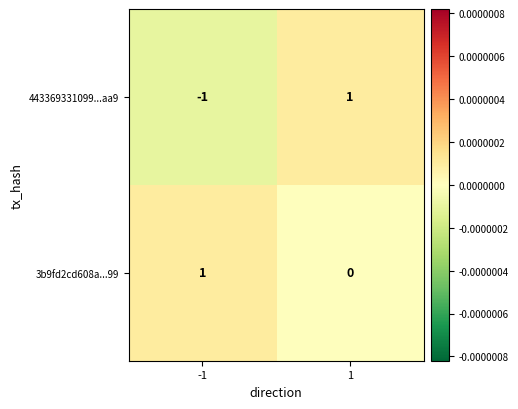

True or false: 3b9fd2cd608a...99 has a value of 2 at -1.

False